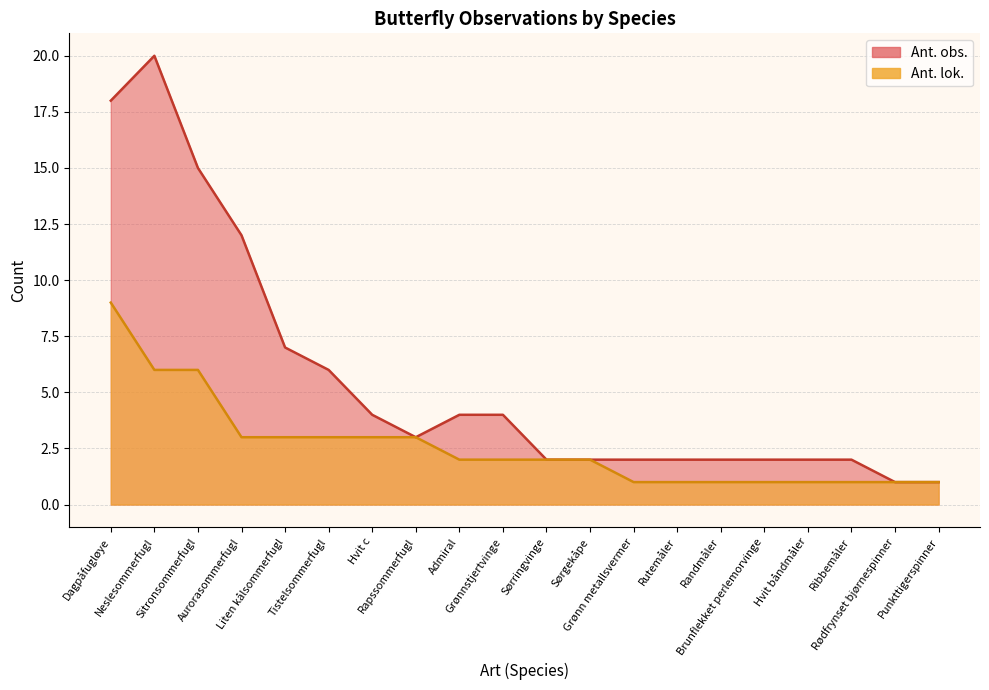

Reading left to right, transcribe all the data shown in this chart.

Ant. obs.: Dagpåfugløye=18	Neslesommerfugl=20	Sitronsommerfugl=15	Aurorasommerfugl=12	Liten kålsommerfugl=7	Tistelsommerfugl=6	Hvit c=4	Rapssommerfugl=3	Admiral=4	Grønnstjertvinge=4	Sørringvinge=2	Sørgekåpe=2	Grønn metallsvermer=2	Rutemåler=2	Randmåler=2	Brunflekket perlemorvinge=2	Hvit båndmåler=2	Ribbemåler=2	Rødfrynset bjørnespinner=1	Punkttigerspinner=1
Ant. lok.: Dagpåfugløye=9	Neslesommerfugl=6	Sitronsommerfugl=6	Aurorasommerfugl=3	Liten kålsommerfugl=3	Tistelsommerfugl=3	Hvit c=3	Rapssommerfugl=3	Admiral=2	Grønnstjertvinge=2	Sørringvinge=2	Sørgekåpe=2	Grønn metallsvermer=1	Rutemåler=1	Randmåler=1	Brunflekket perlemorvinge=1	Hvit båndmåler=1	Ribbemåler=1	Rødfrynset bjørnespinner=1	Punkttigerspinner=1